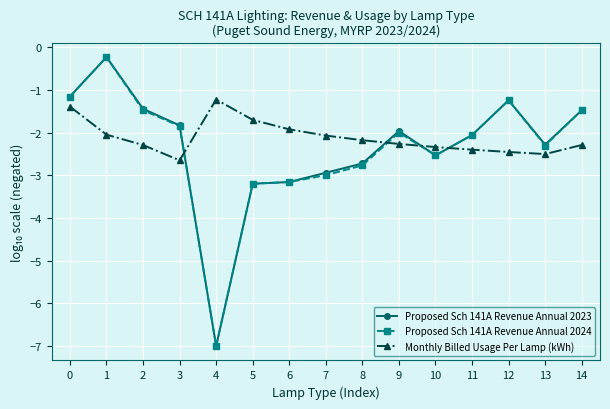

What is the difference between the second highest and second lowest values in the Proposed Sch 141A Revenue Annual 2023 series?

2.0